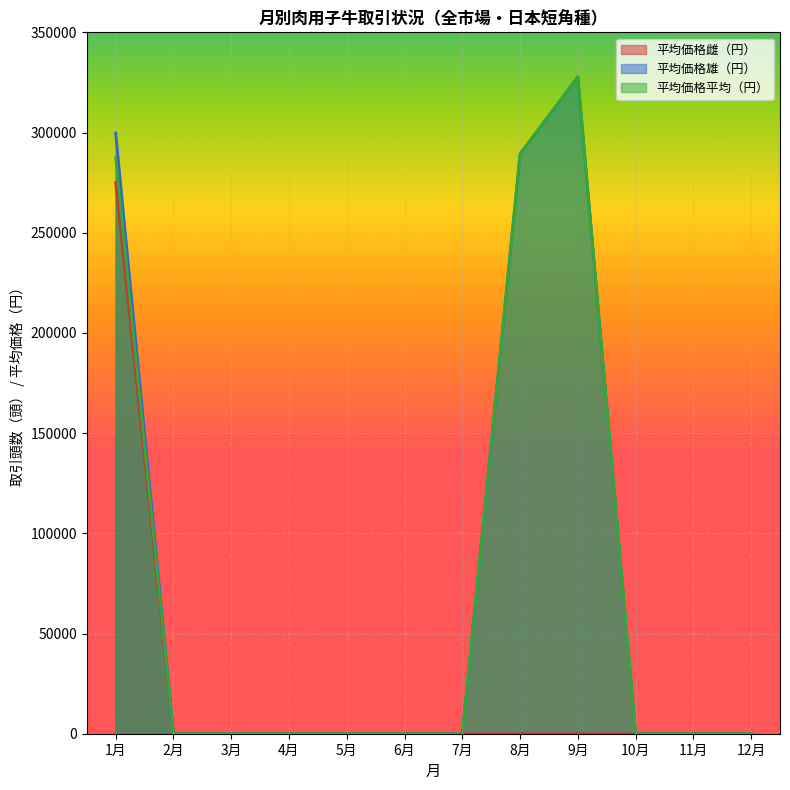

Between 1月 and 4月, which series saw the biggest shift?

平均価格雄（円）